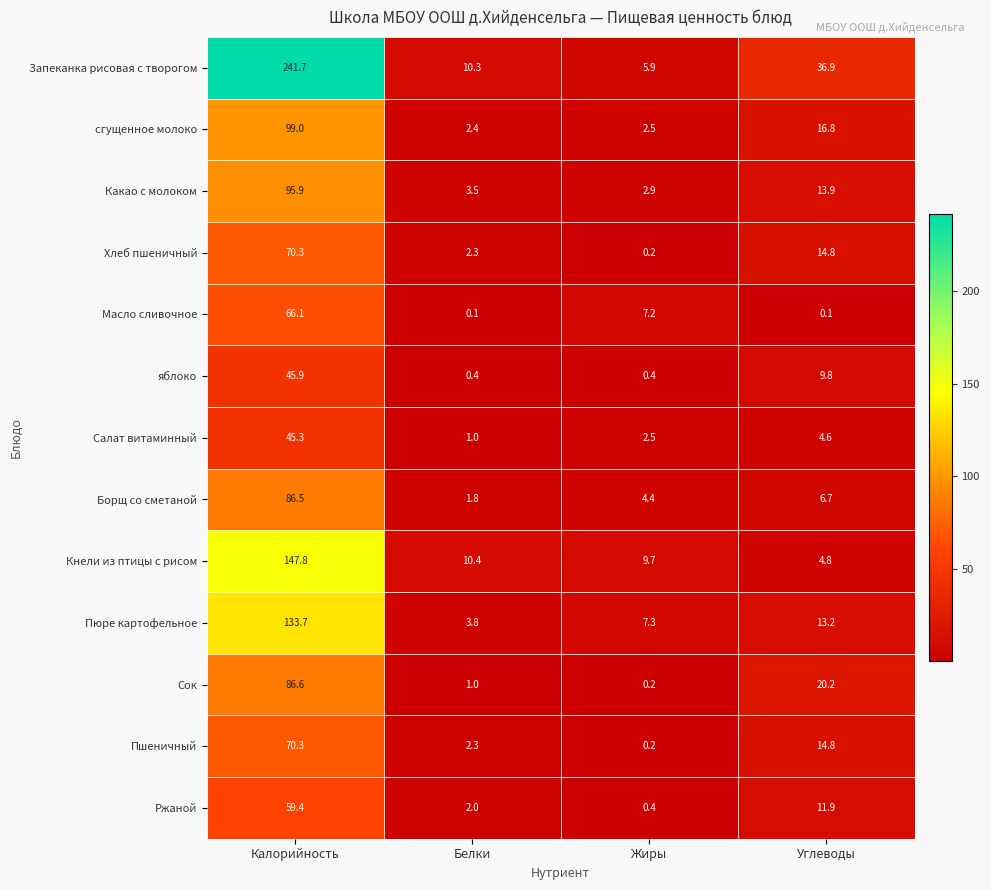

At which category is the sum across all series the highest?

Калорийность